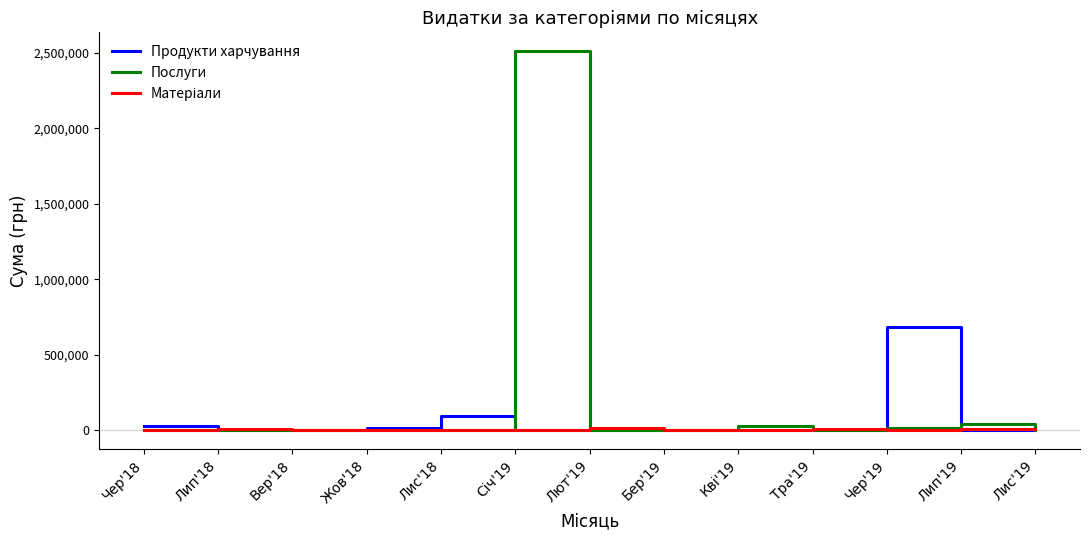

At which label is Продукти харчування closest to 343336?

Лис'18